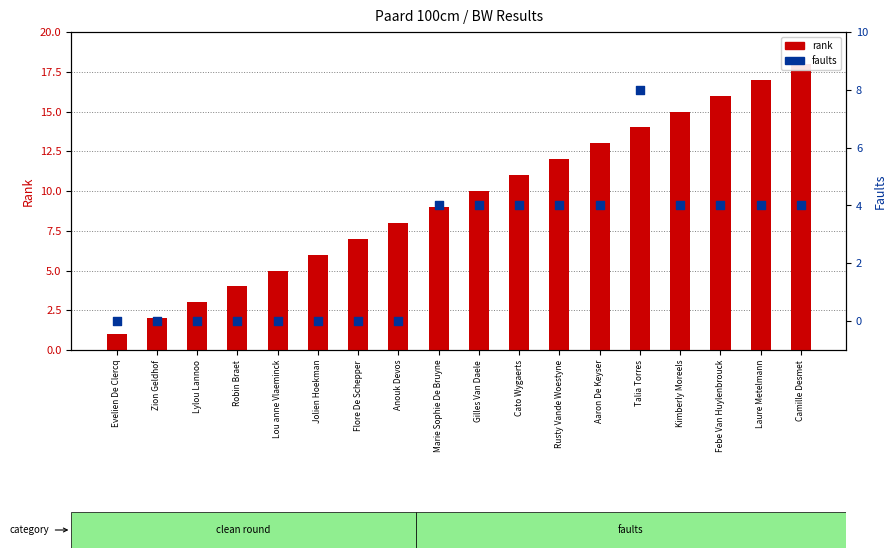

Which series has the largest total across all categories?

rank